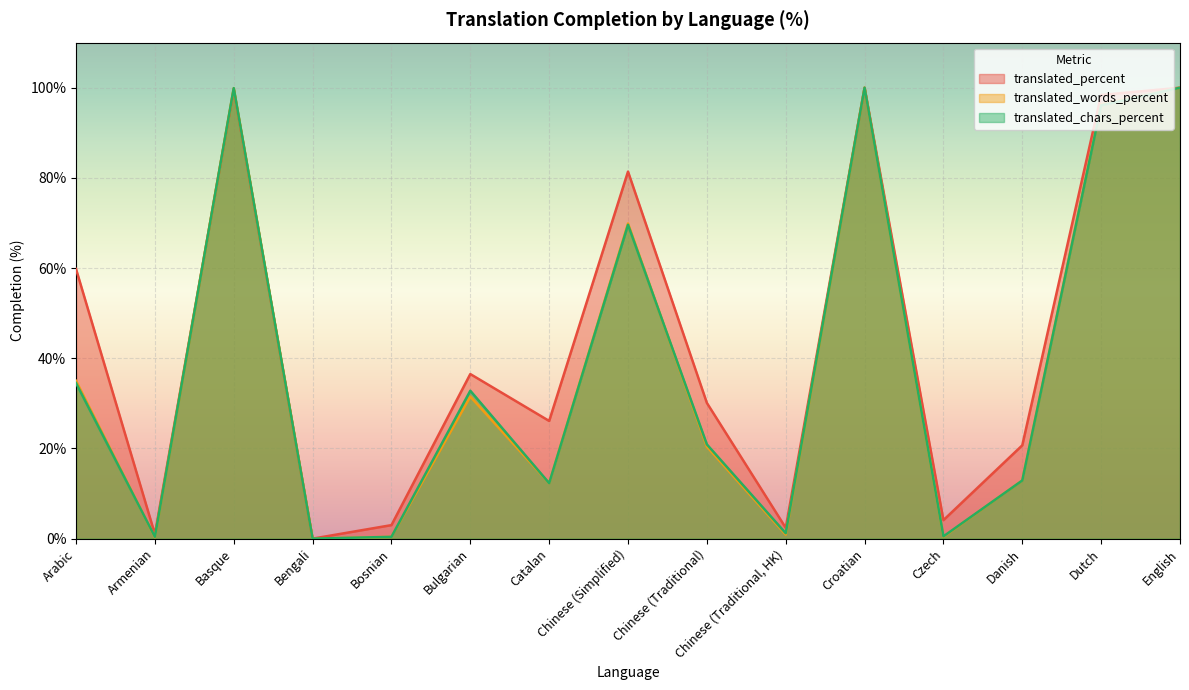

At which label does translated_percent first exceed 30?

Arabic